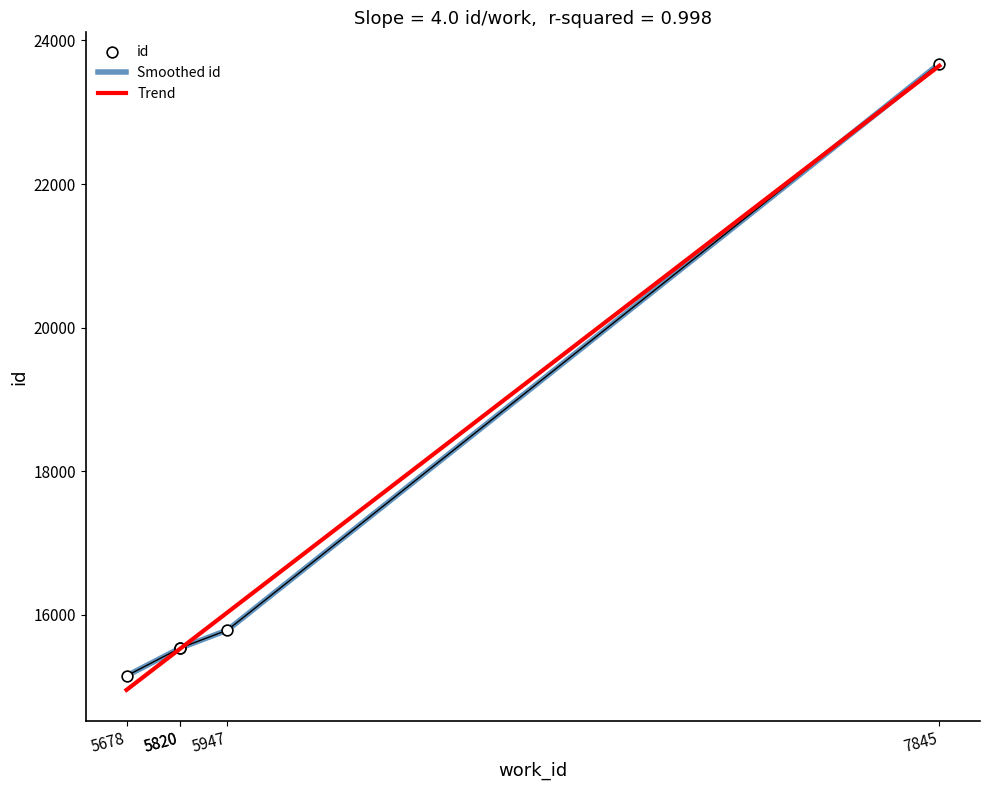

Which series has the largest Y range (max minus min)?

Trend